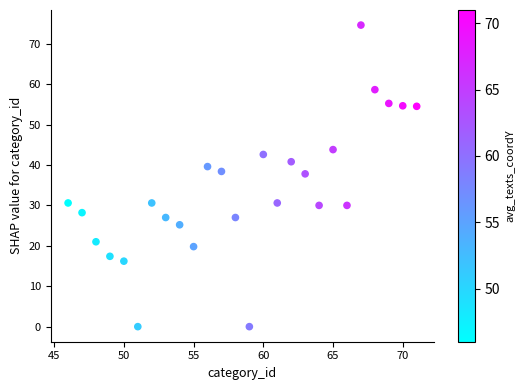

What is the range of X values (max minus min)?

25.0